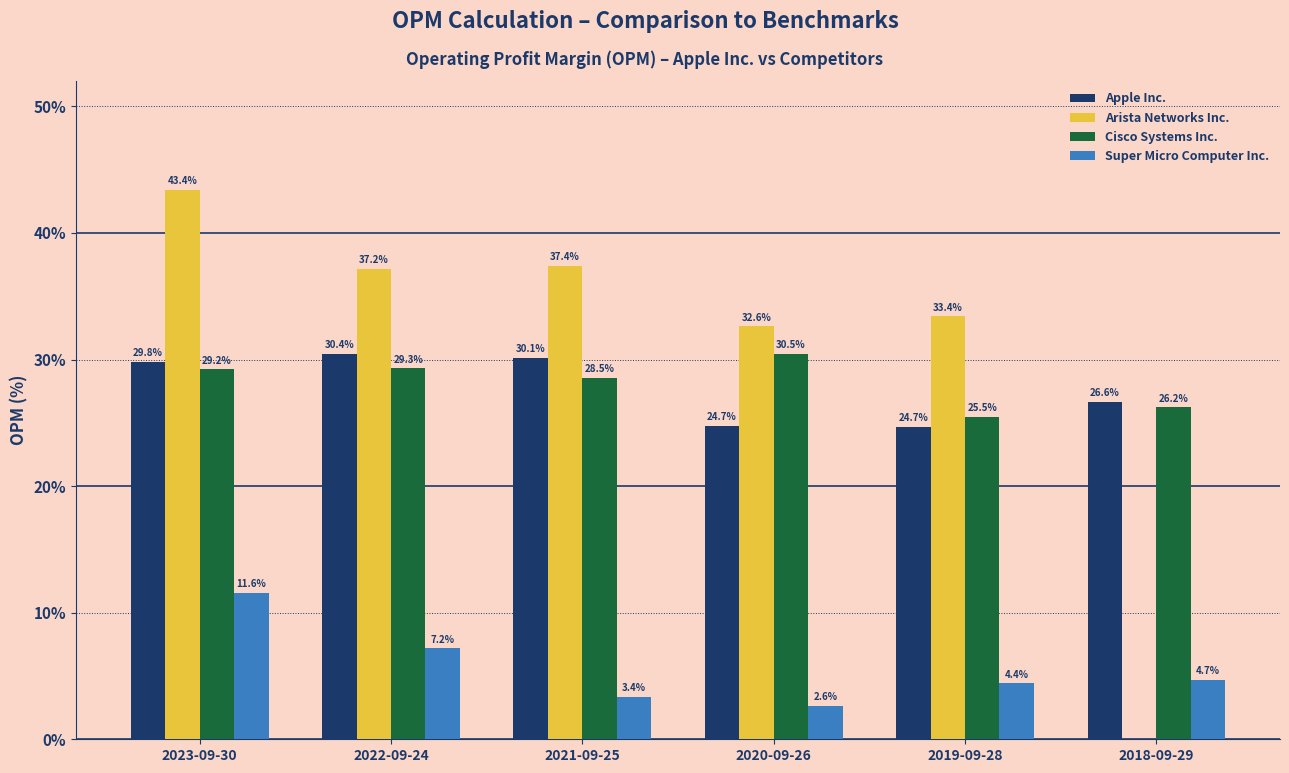

Which series changed the most between 2020-09-26 and 2018-09-29?

Arista Networks Inc.